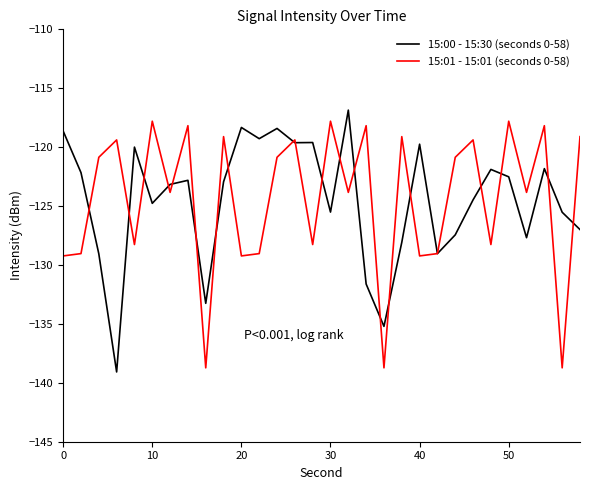

What is the minimum value shown in the chart?

-139.1